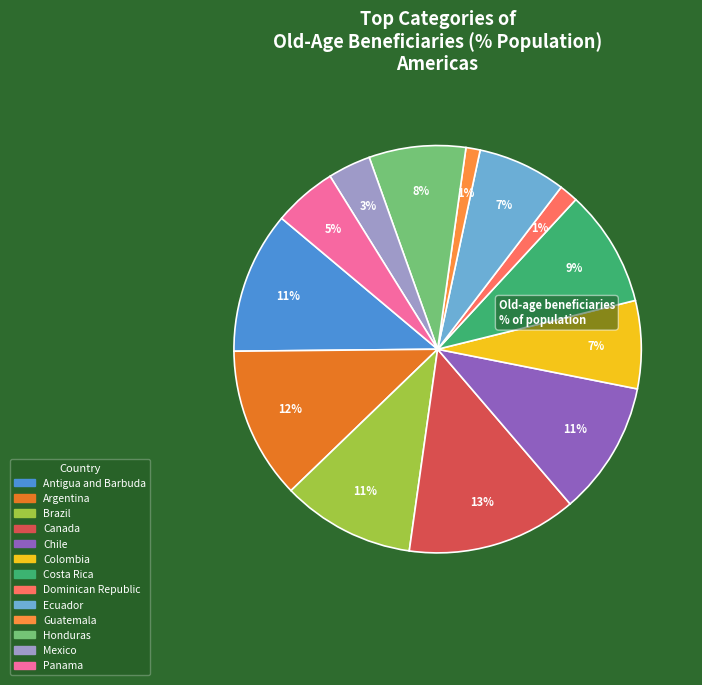

Is the sum of Canada and Costa Rica greater than half?

No